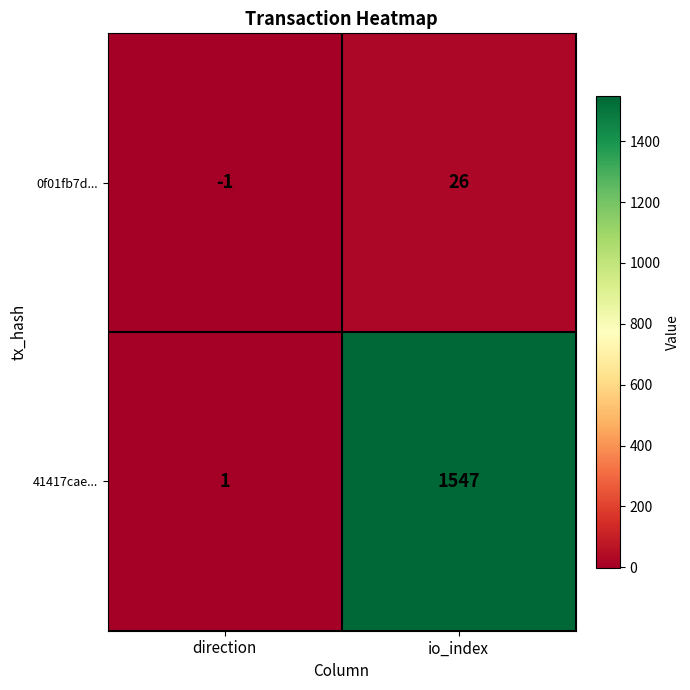

Which category has the highest value across all series?

io_index